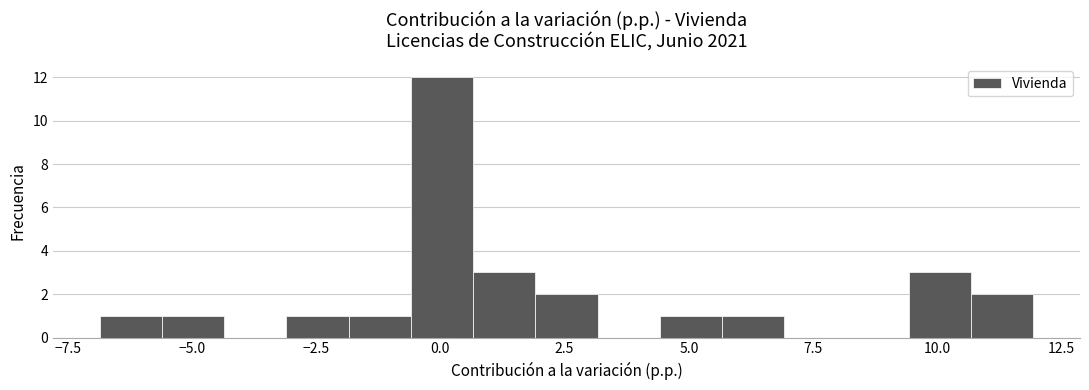

Read against the x-axis, roughly where is the centre of the tallest bar?

0.0